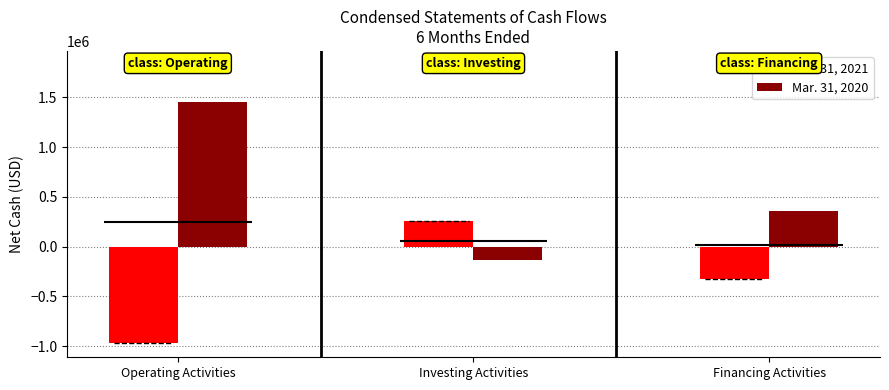

Reading right to left, what are all the values shown in this chart?

Mar. 31, 2021: Financing Activities=-320527	Investing Activities=261617	Operating Activities=-966330
Mar. 31, 2020: Financing Activities=356074	Investing Activities=-137182	Operating Activities=1457747